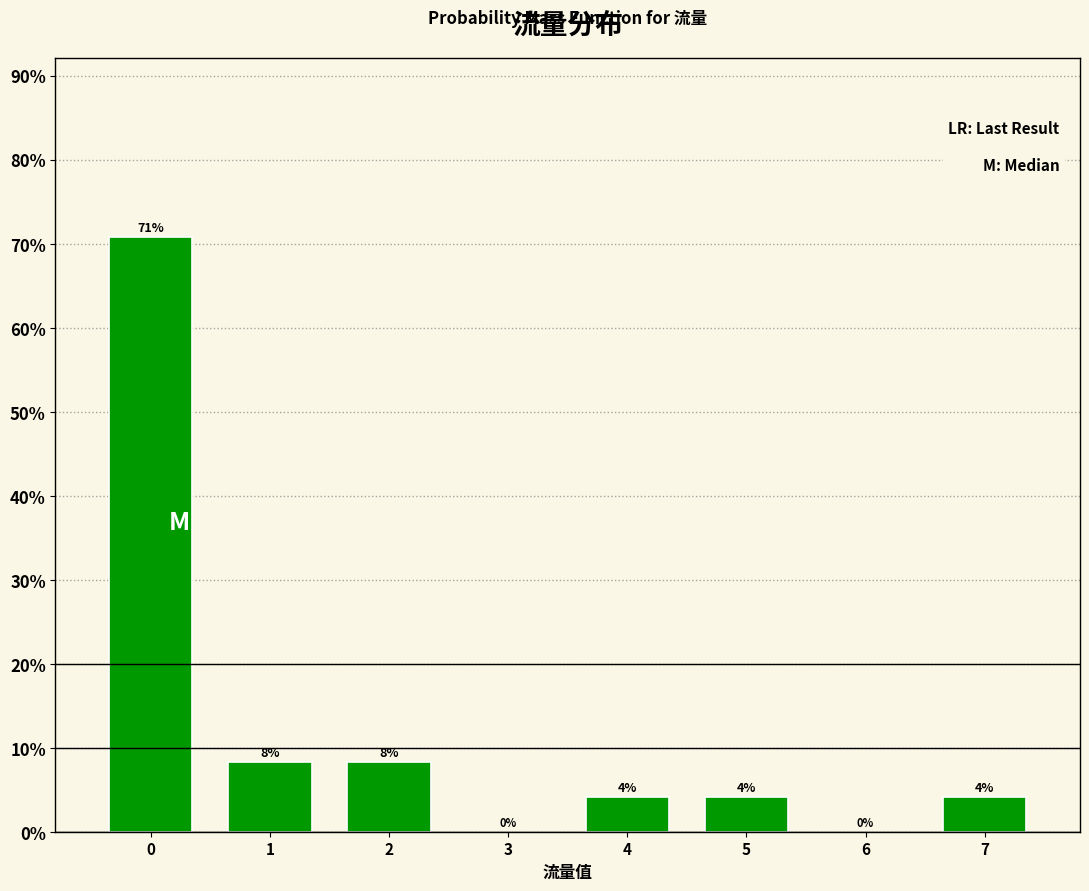

Does the chart contain any negative values?

No